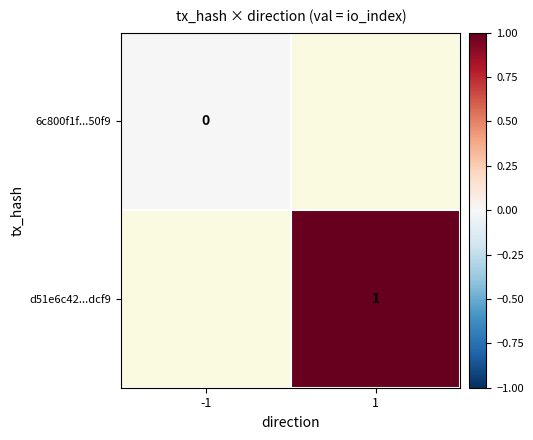

Is it true that 6c800f1f...50f9 equals 0.0 at -1?

True